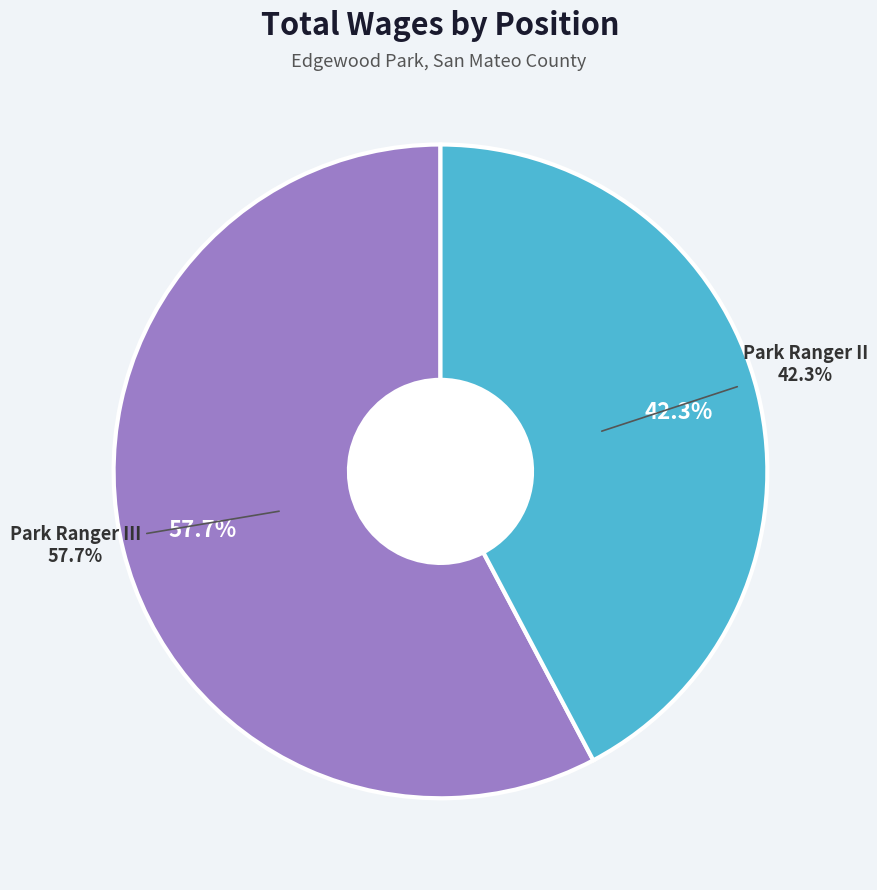

What percentage is the Park Ranger III slice, to the nearest percent?

58%